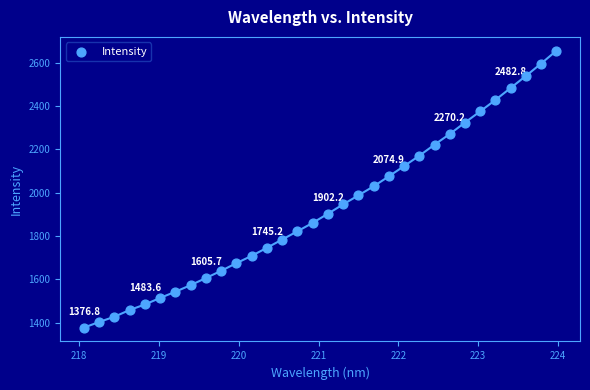

What is the range of Y values (max minus min)?

1277.5